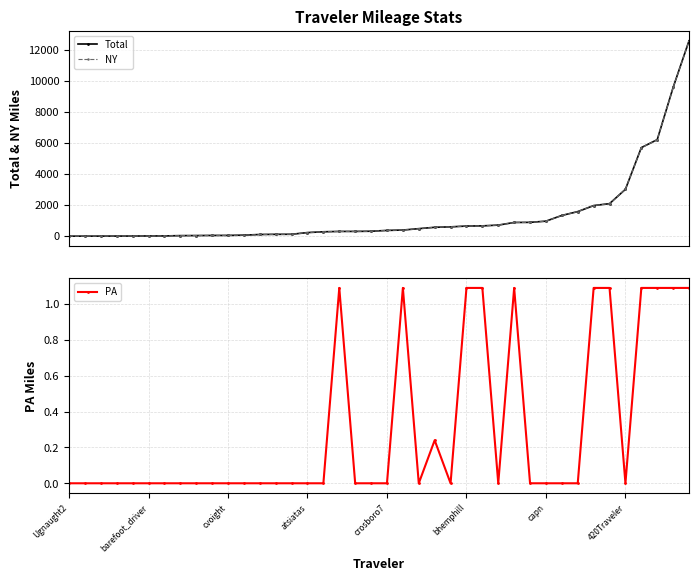

What is the highest value of the Total series?

12592.2